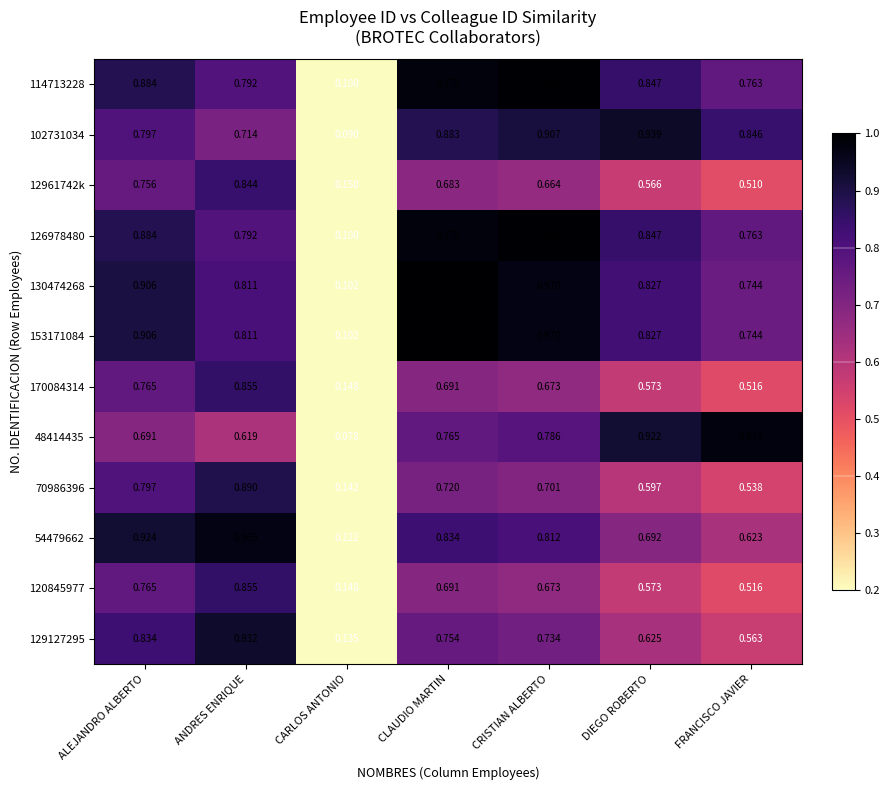

Which label corresponds to the largest value in the chart?

CLAUDIO MARTIN